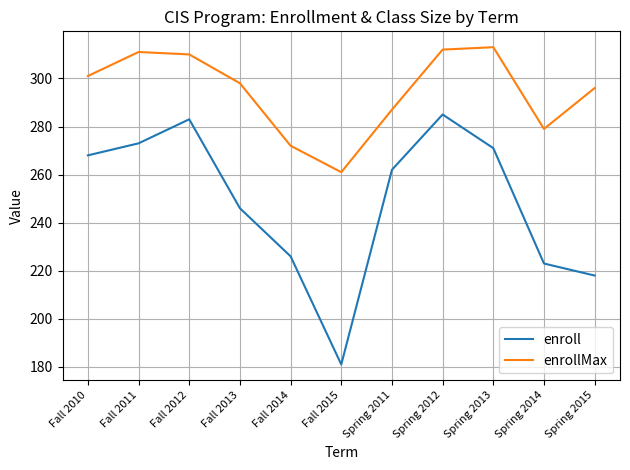

What is the average value of the enroll series?

249